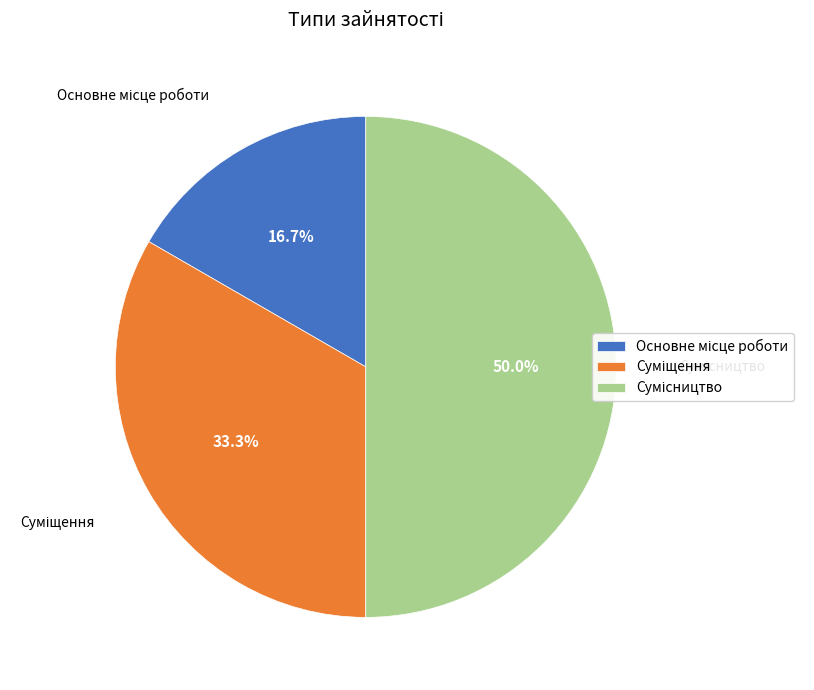

What percentage do Суміщення and Сумісництво together represent?

83.3%